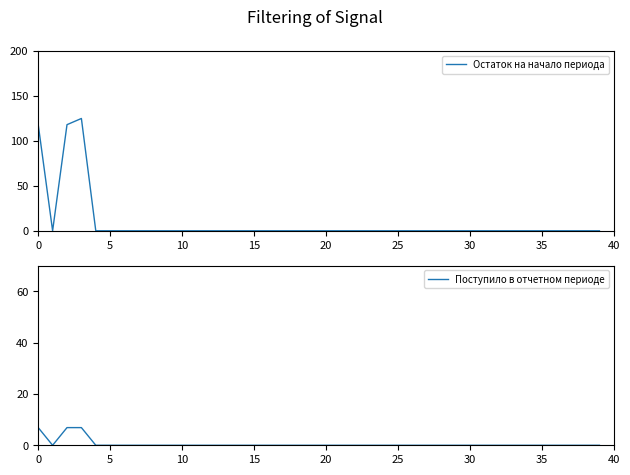

True or false: Поступило в отчетном периоде and Остаток на начало периода cross at least once.

False